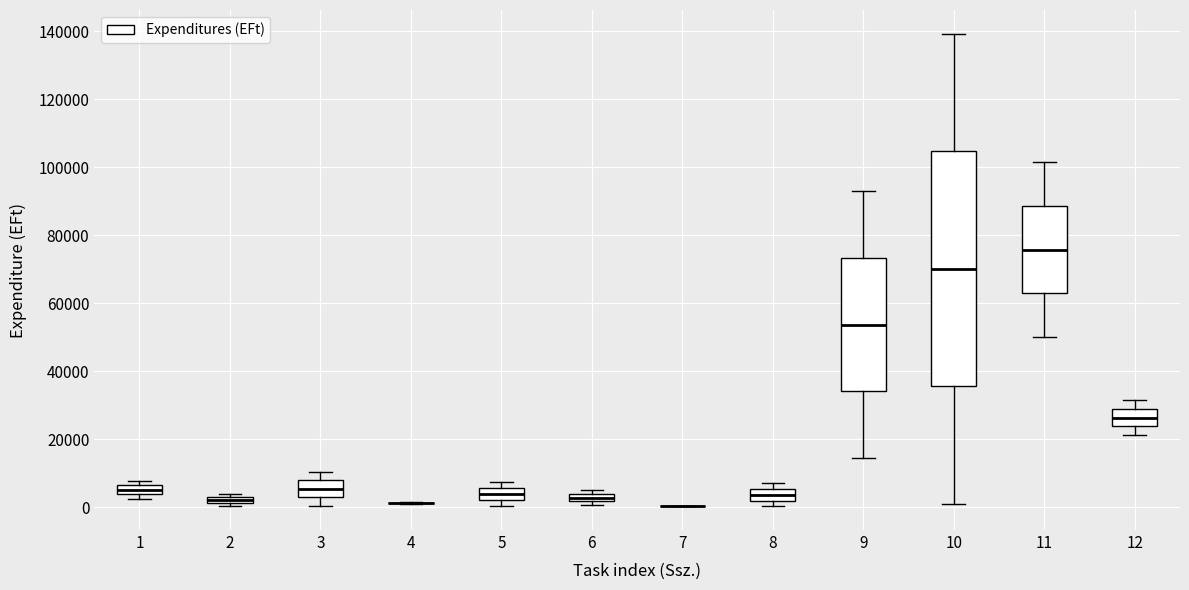

Comparing the boxes themselves (not the whiskers), which one is the tallest?

10